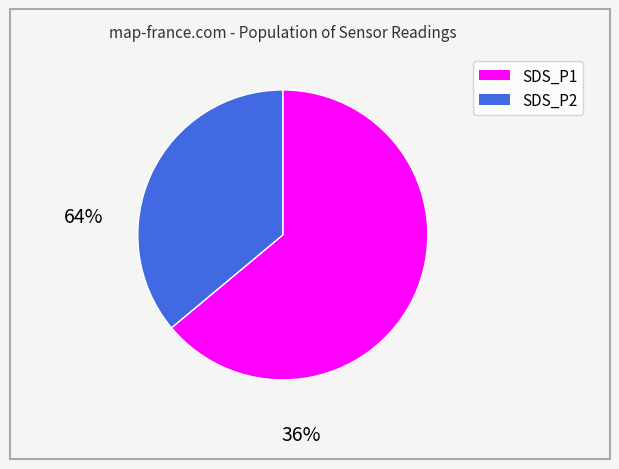

Is there any slice that represents more than half of the pie?

Yes